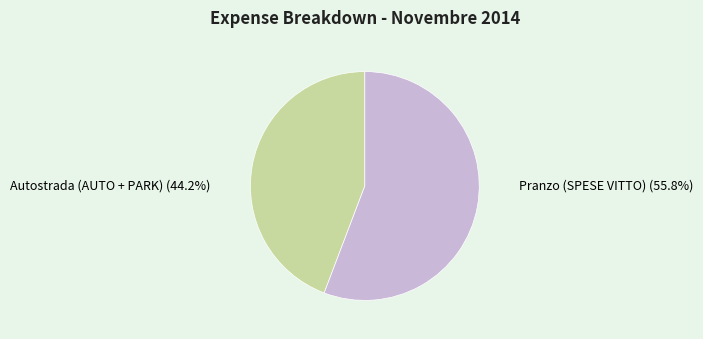

Which category has the smallest portion of the pie?

Autostrada (AUTO + PARK)